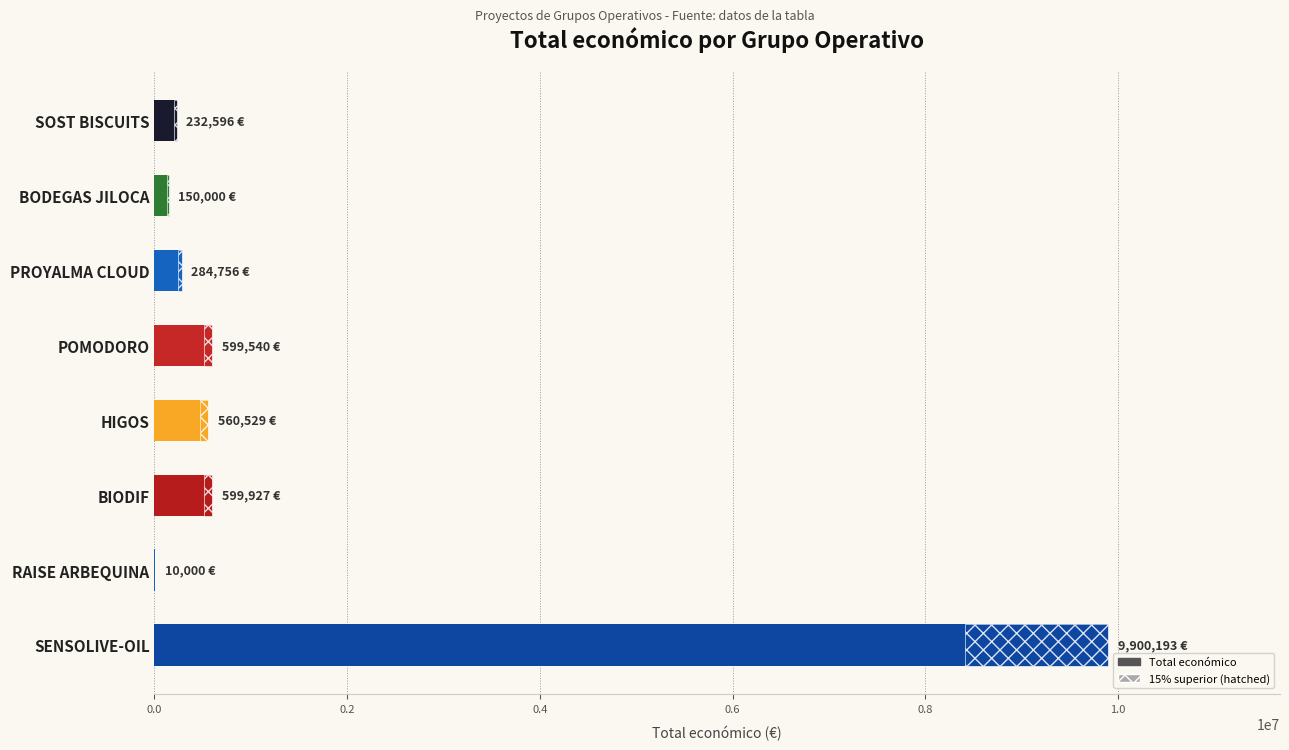

Reading right to left, extract all data points from this chart.

9900193	10000	599927	560529	599540	284756	150000	232596